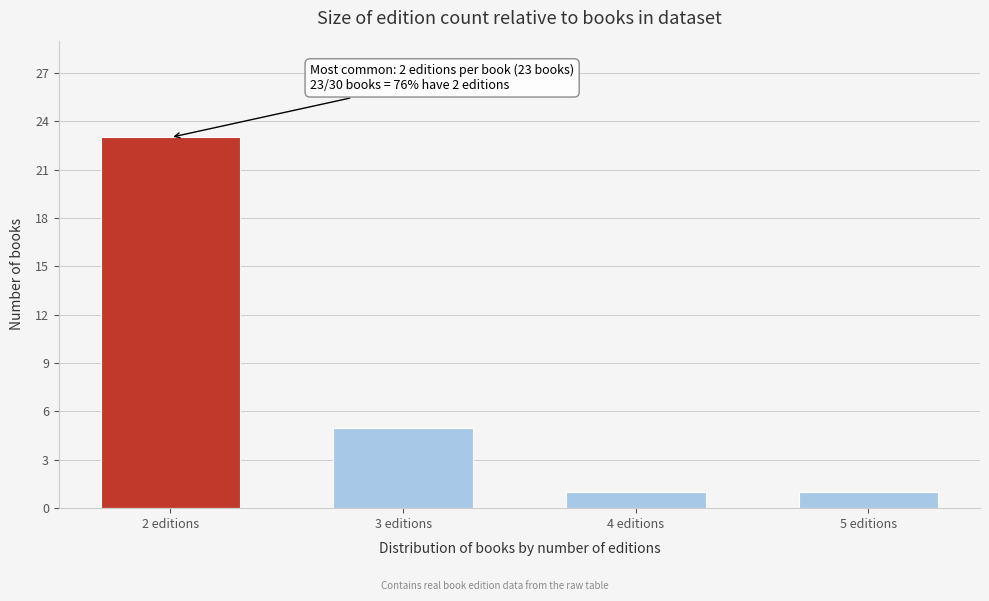

Reading left to right, list all the values displayed in this chart.

23	5	1	1